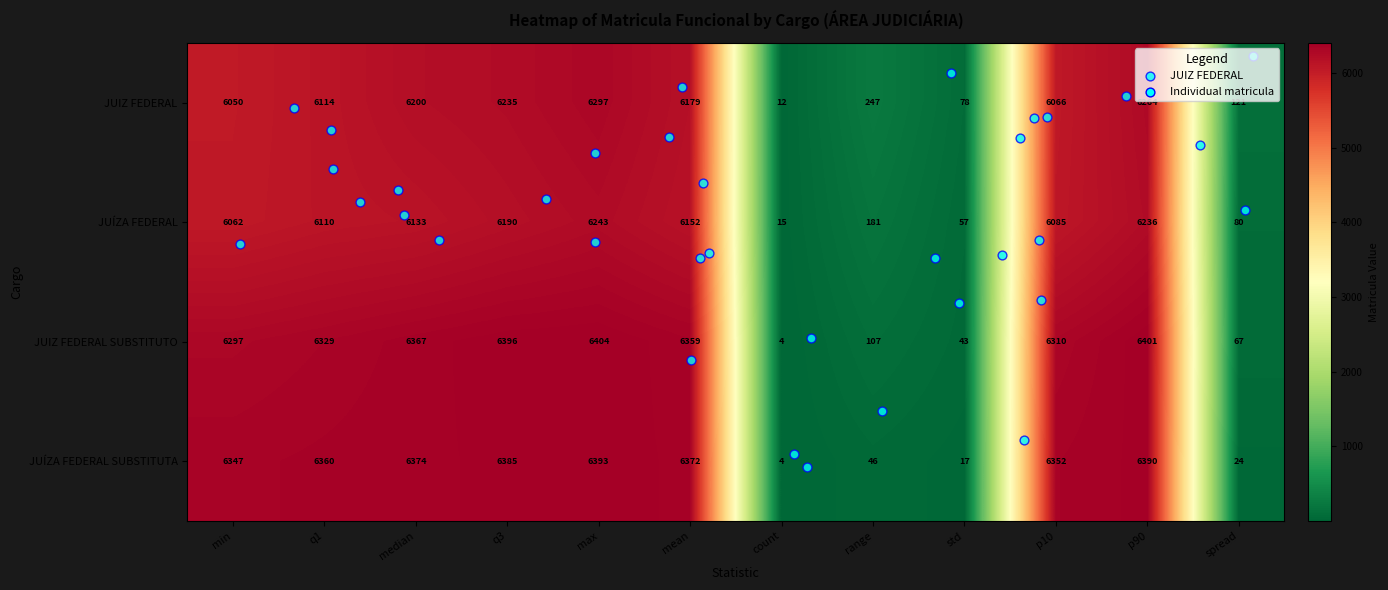

List the series in order of their peak value, highest first.

JUIZ FEDERAL SUBSTITUTO, JUÍZA FEDERAL SUBSTITUTA, JUIZ FEDERAL, JUÍZA FEDERAL